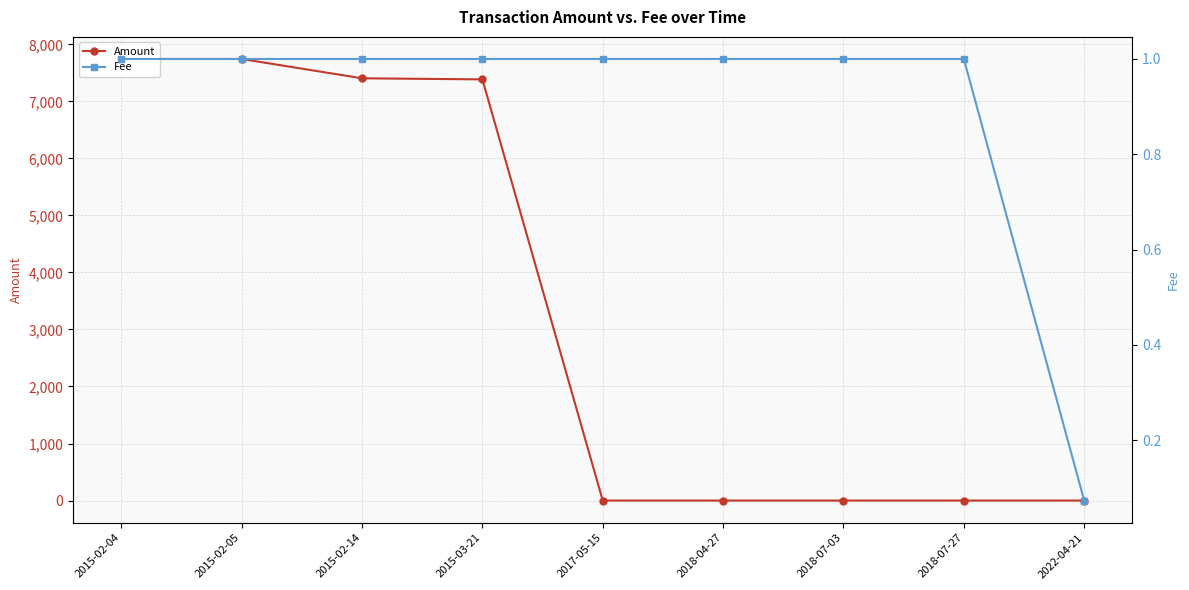

At which label is Amount closest to 3871?

2015-03-21